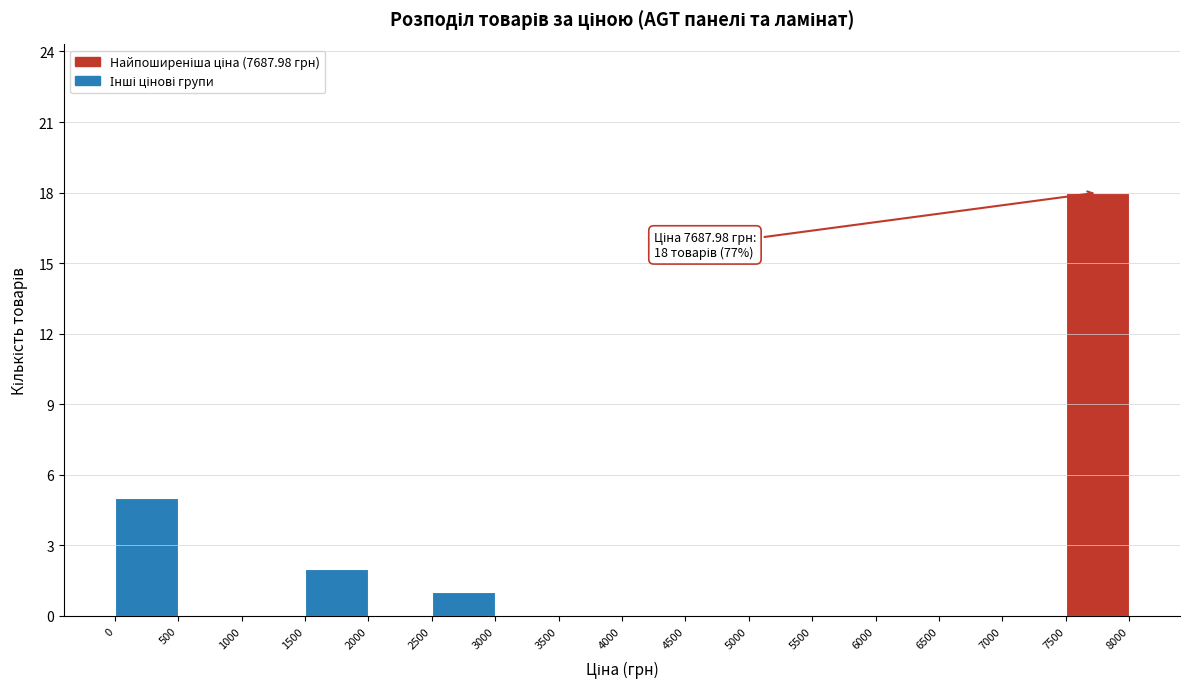

Which range on the x-axis has the tallest bar?

7500 to 8000